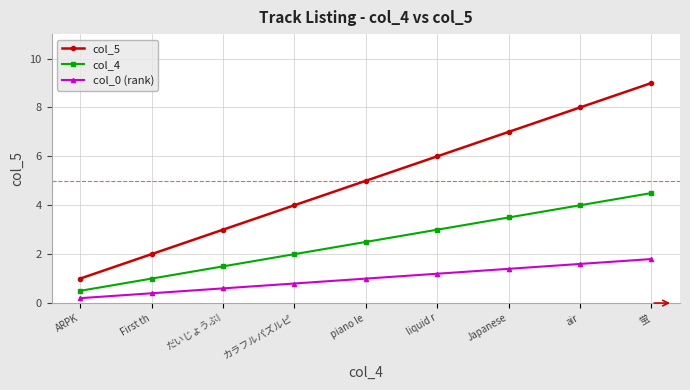

Is it true that col_5 equals 1.8 at ARPK?

False